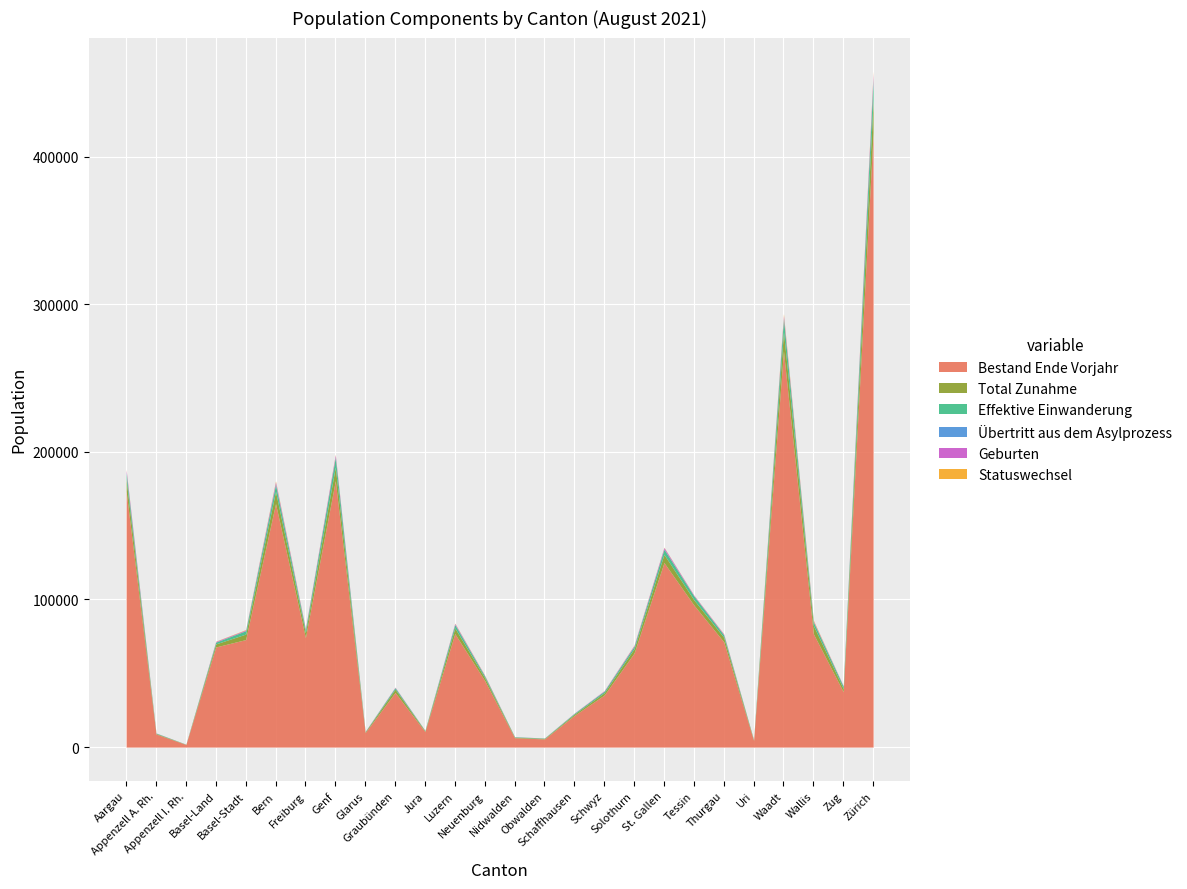

Rank the series at Tessin from lowest to highest value.

Statuswechsel, Übertritt aus dem Asylprozess, Geburten, Effektive Einwanderung, Total Zunahme, Bestand Ende Vorjahr